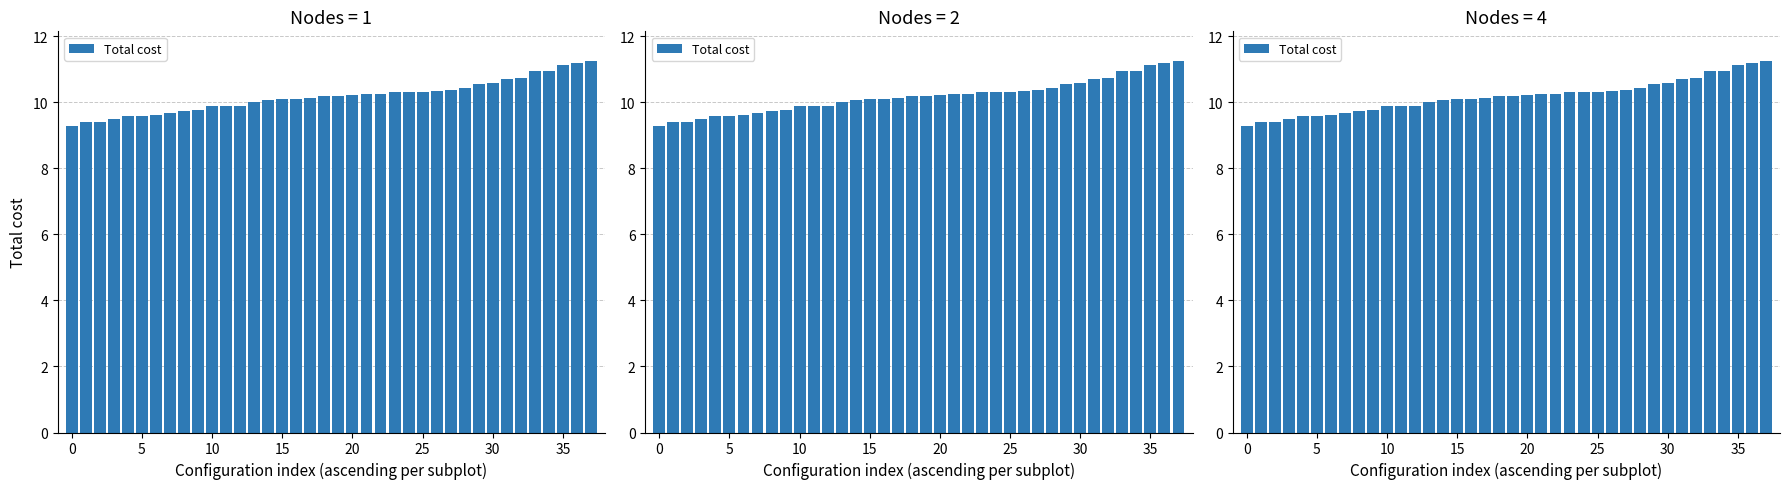

Which has a higher value, 25 or 11?

25